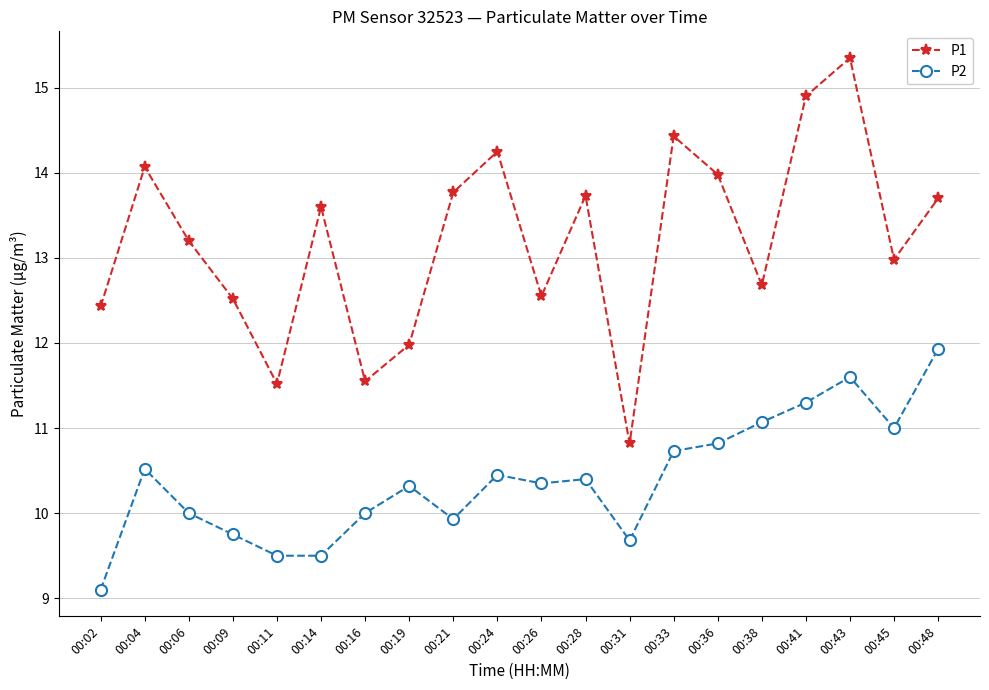

Is it true that P2 equals 10.3 at 00:26?

True